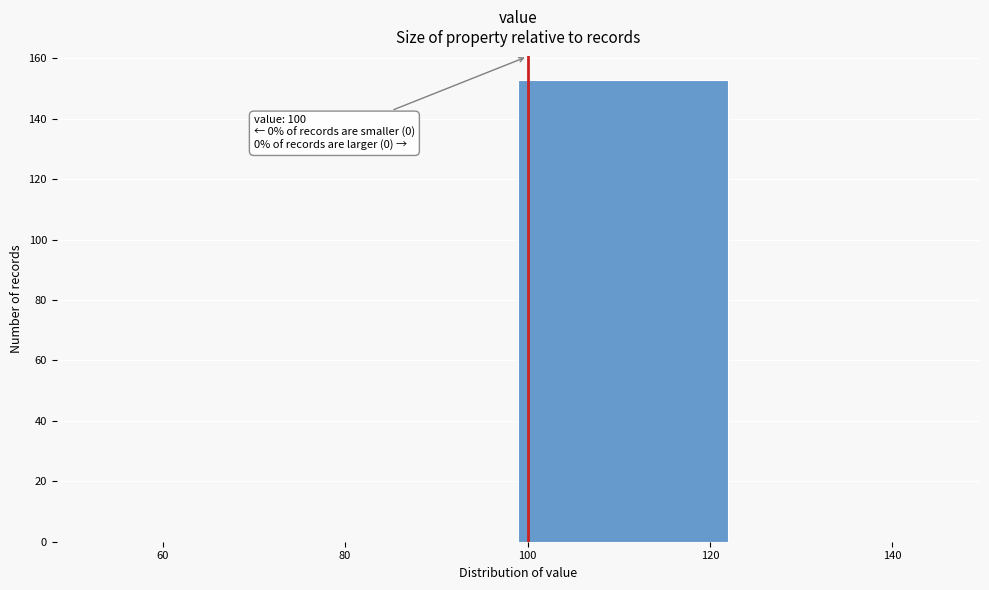

Which range on the x-axis has the tallest bar?

99 to 122